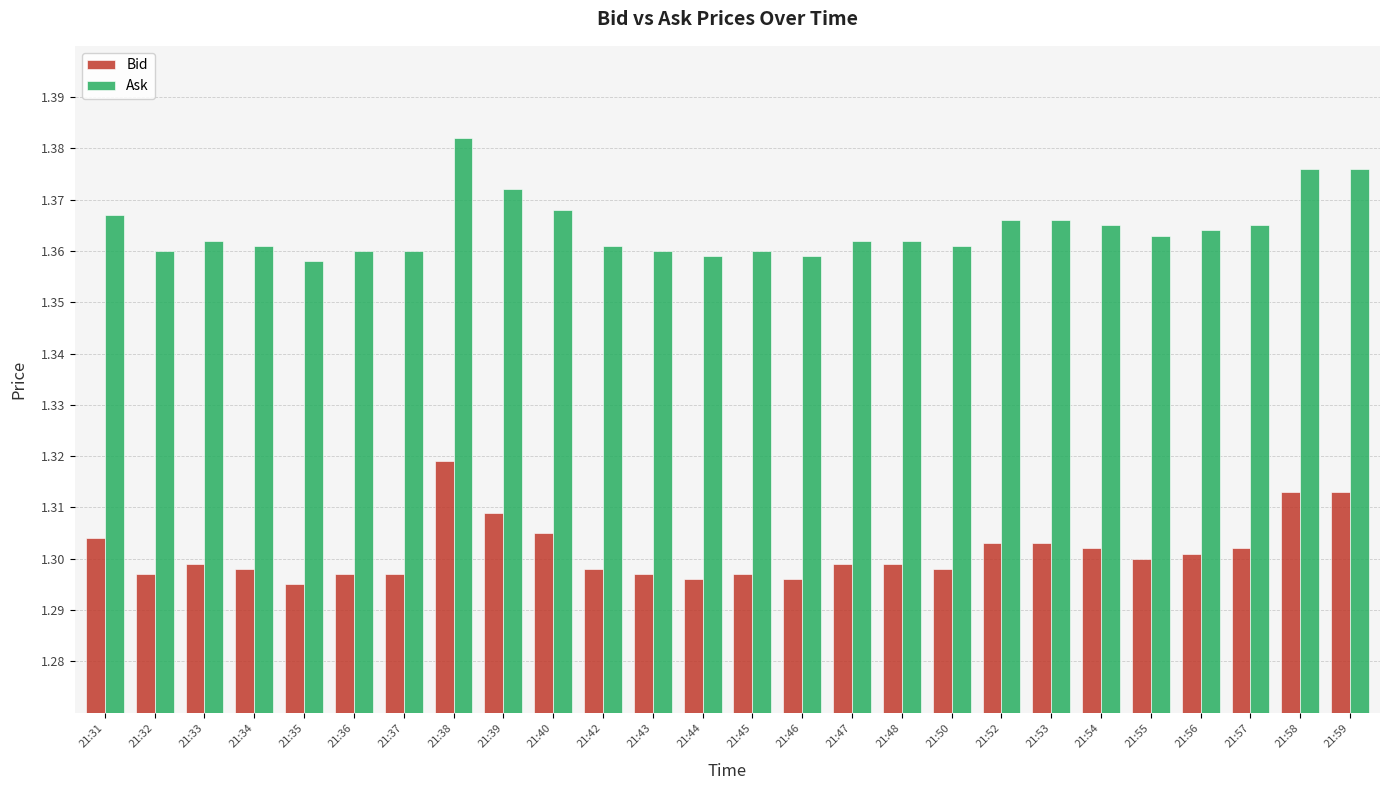

Rank the series by their average value, from lowest to highest.

Bid, Ask